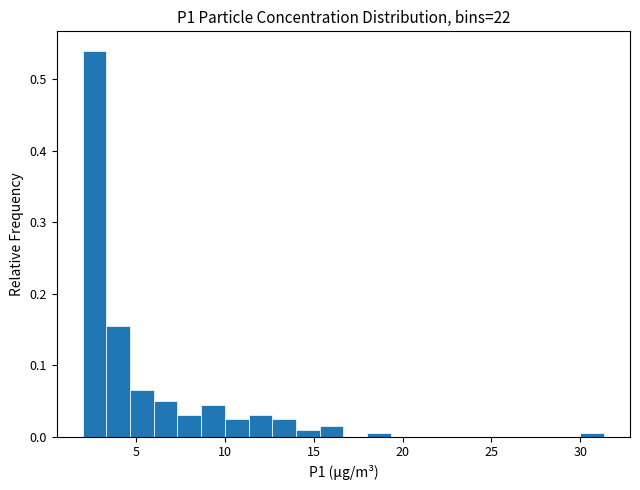

Around what value on the x-axis is the tallest bar? Give the approximate position of its centre, as read against the axis.

2.5